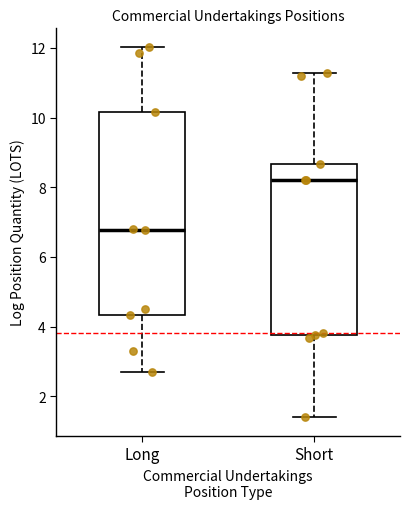

Which box is the tallest, from its lower edge to its upper edge?

Long